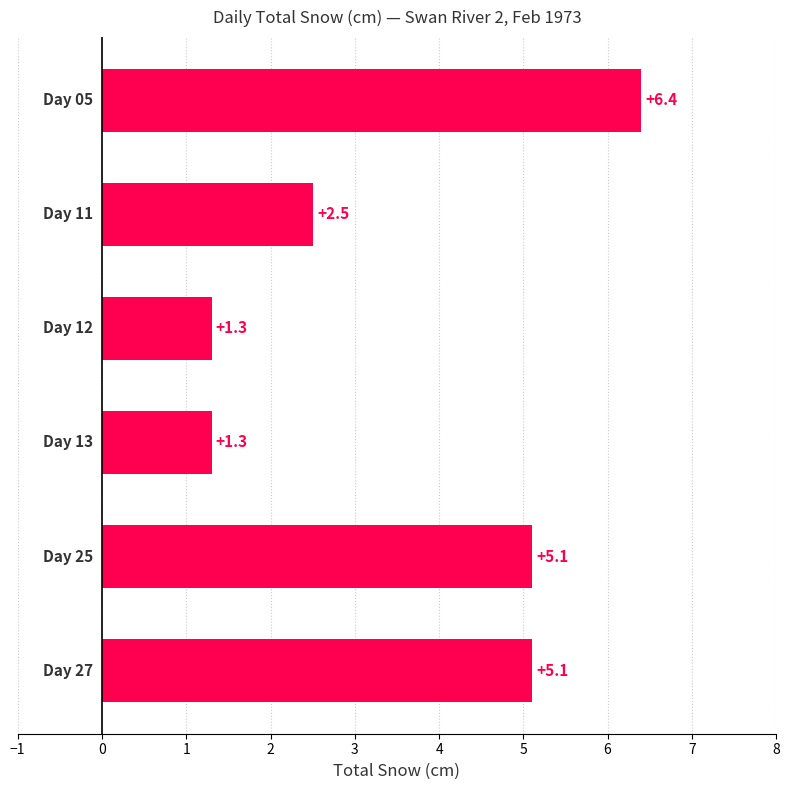

How many values exceed 5?

3